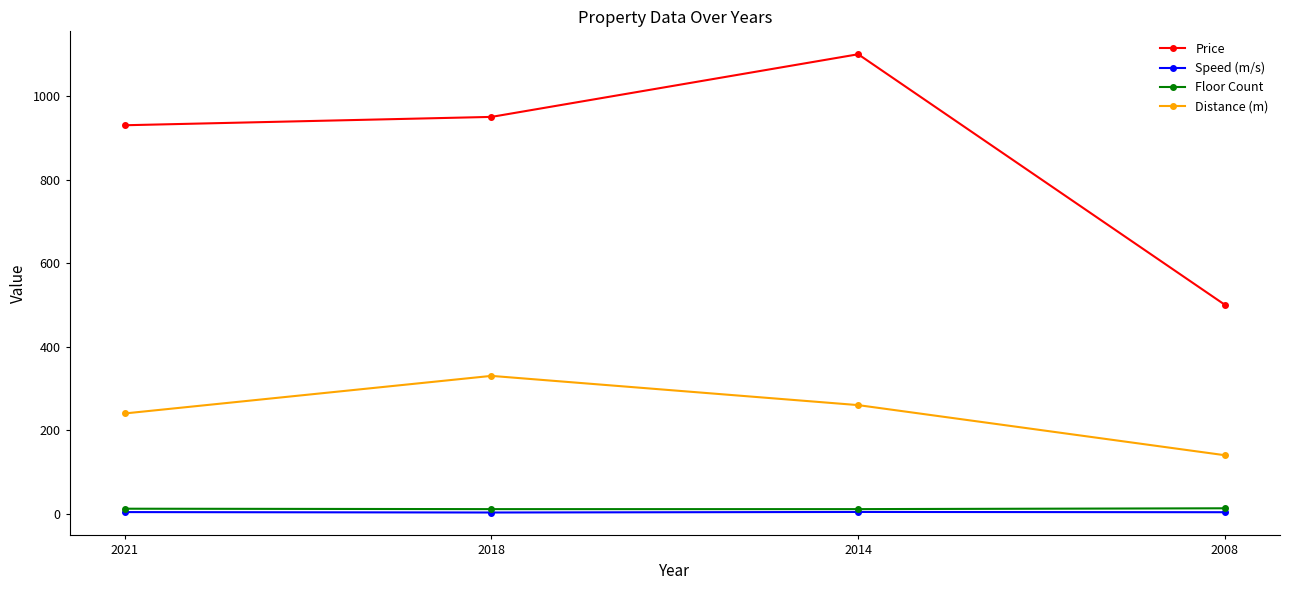

What is the highest value of the Price series?

1100.0